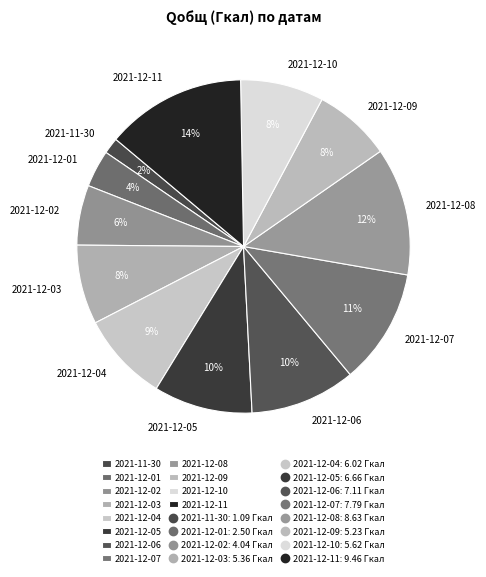

True or false: 2021-12-08 accounts for 5% of the total.

False